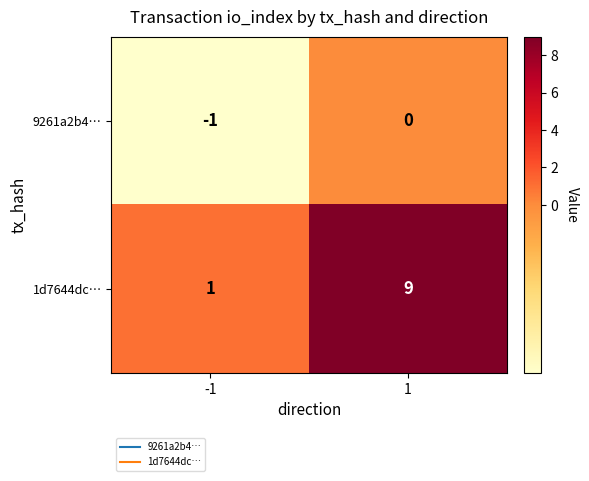

Reading left to right, transcribe all the data shown in this chart.

9261a2b4…: -1=-1	1=0
1d7644dc…: -1=1	1=9